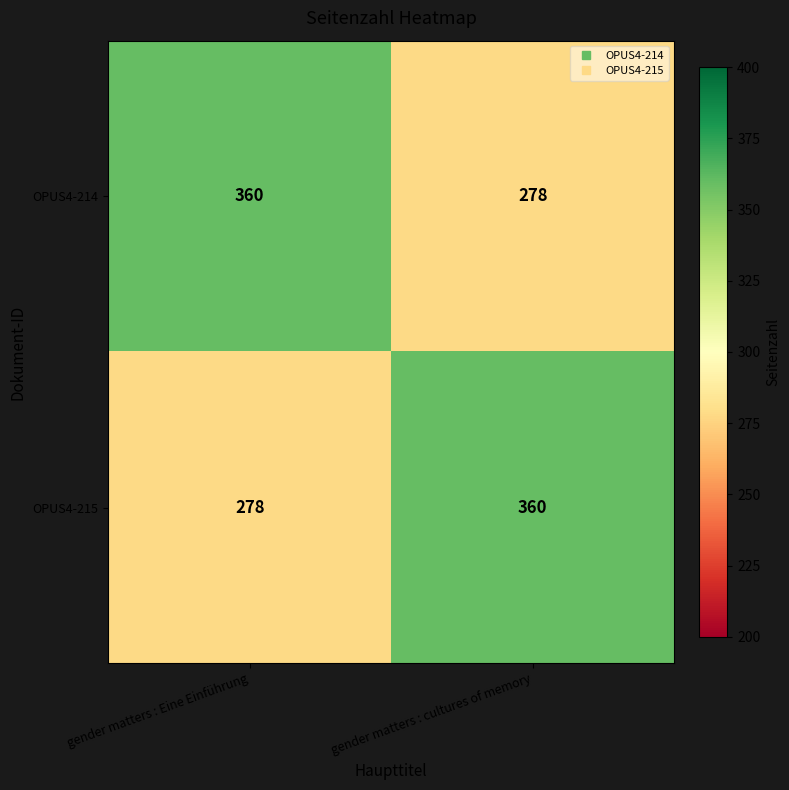

Rank the categories by OPUS4-214 value from lowest to highest.

gender matters : cultures of memory, gender matters : Eine Einführung